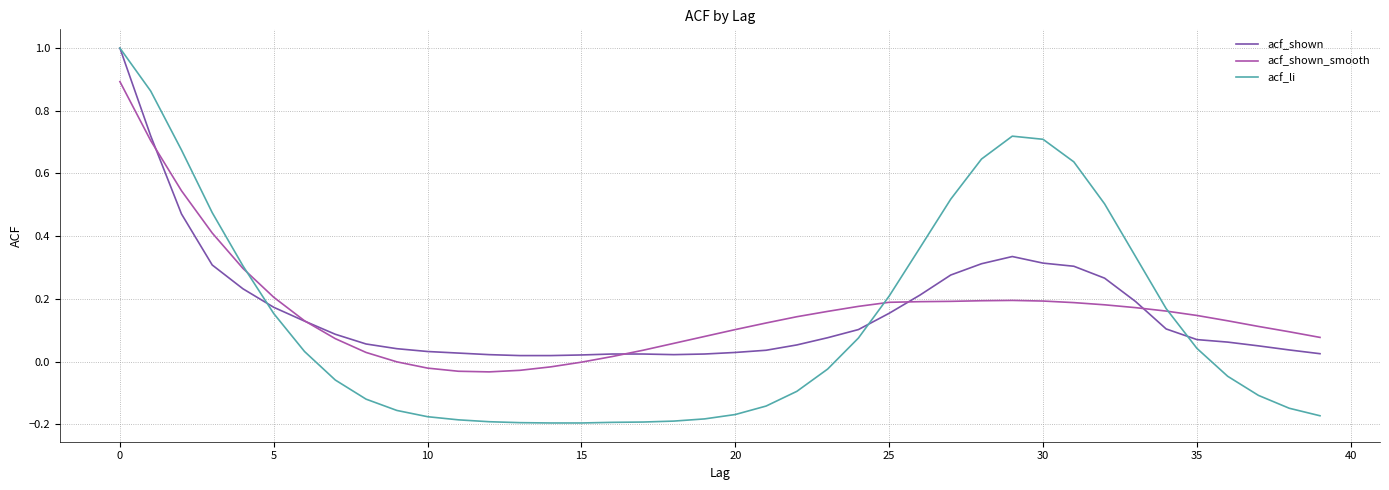

What is the highest value of the acf_li series?

1.0